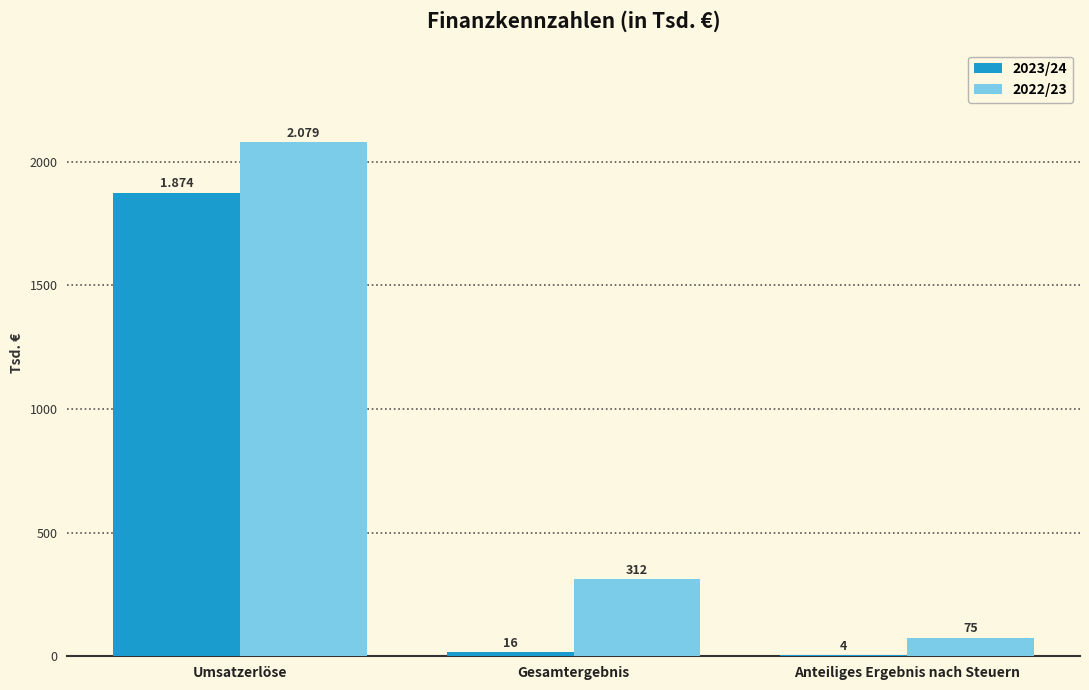

At which category is the sum across all series the highest?

Umsatzerlöse